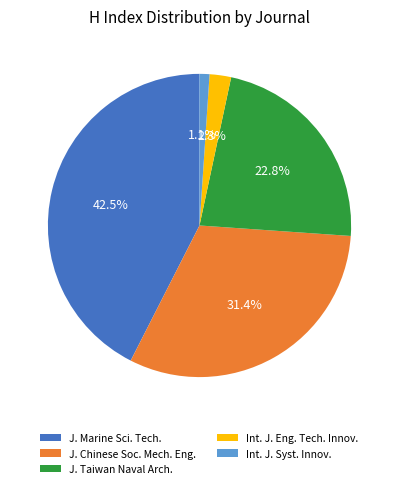

Rank the categories by value from lowest to highest.

Int. J. Syst. Innov., Int. J. Eng. Tech. Innov., J. Taiwan Naval Arch., J. Chinese Soc. Mech. Eng., J. Marine Sci. Tech.